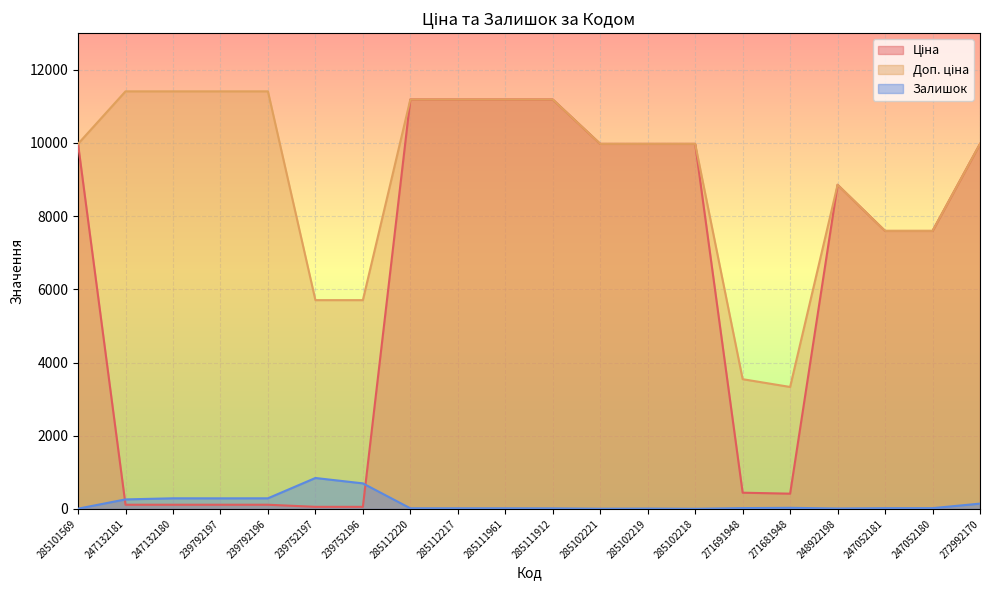

Reading left to right, extract all data points from this chart.

Ціна: 285101569=9975.0	247132181=114.1	247132180=114.1	239792197=114.1	239792196=114.1	239752197=57.0	239752196=57.0	285112220=11188.2	285112217=11188.2	285111961=11188.2	285111912=11188.2	285102221=9975.0	285102219=9975.0	285102218=9975.0	271691948=443.1	271681948=416.6	248922198=8856.7	247052181=7596.5	247052180=7596.5	272992170=9975.0
Доп. ціна: 285101569=9975.0	247132181=11410.0	247132180=11410.0	239792197=11410.0	239792196=11410.0	239752197=5705.0	239752196=5705.0	285112220=11188.2	285112217=11188.2	285111961=11188.2	285111912=11188.2	285102221=9975.0	285102219=9975.0	285102218=9975.0	271691948=3545.0	271681948=3332.5	248922198=8856.7	247052181=7596.5	247052180=7596.5	272992170=9975.0
Залишок: 285101569=7.0	247132181=260.0	247132180=290.0	239792197=289.0	239792196=290.0	239752197=845.0	239752196=698.0	285112220=17.0	285112217=17.0	285111961=17.0	285111912=15.0	285102221=5.0	285102219=9.0	285102218=3.0	271691948=22.0	271681948=30.0	248922198=11.0	247052181=20.0	247052180=21.0	272992170=145.0